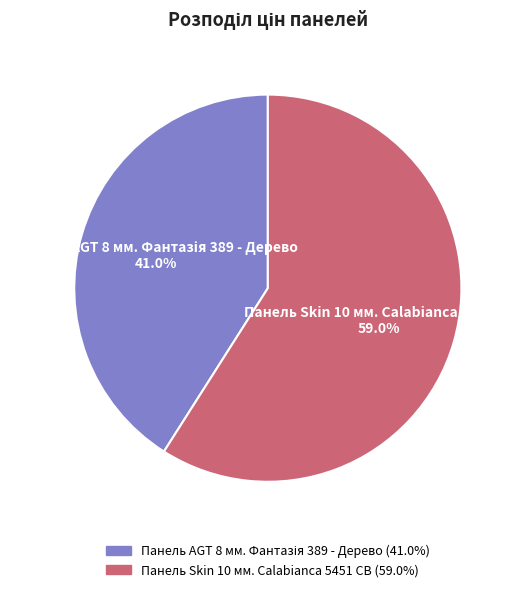

What is the majority slice?

Панель Skin 10 мм. Calabianca 5451 CB